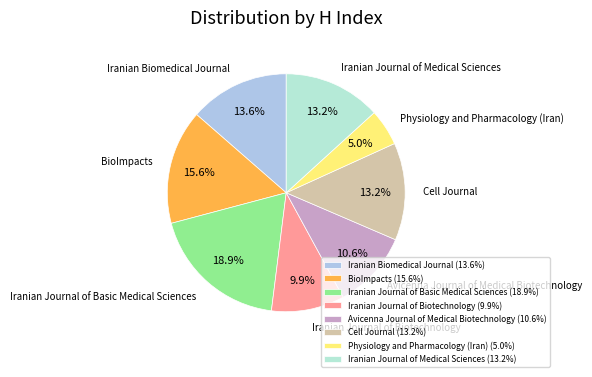

What is the ratio of the value at Physiology and Pharmacology (Iran) to the value at Iranian Biomedical Journal?

0.4